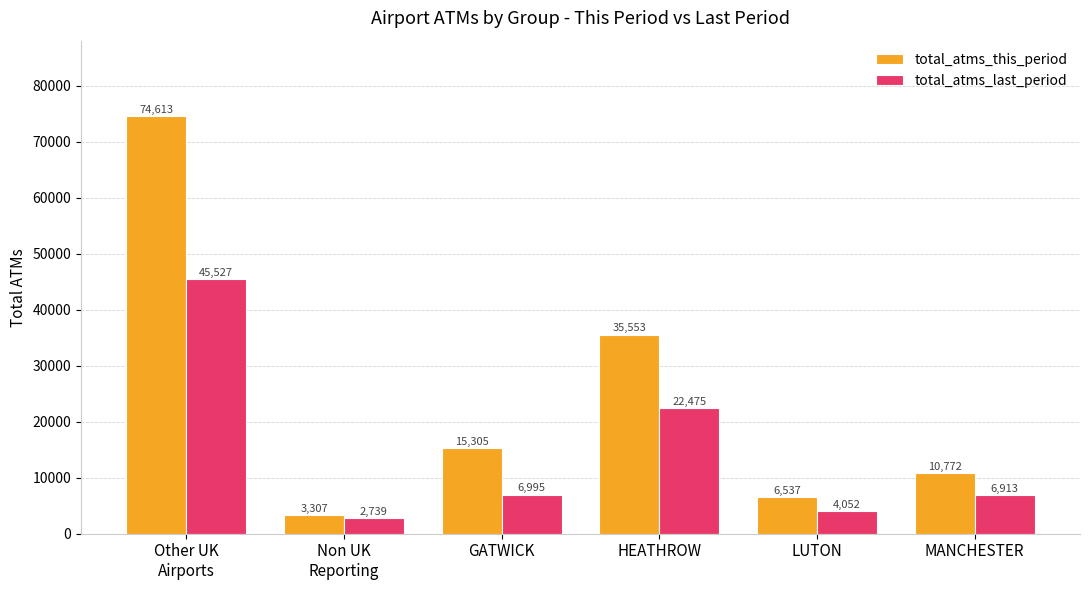

How many bars are there in total?

12